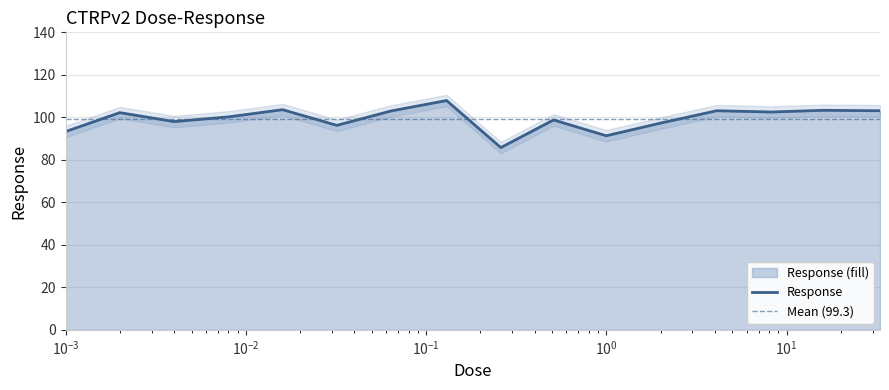

Which category has the lowest value across all series?

0.26